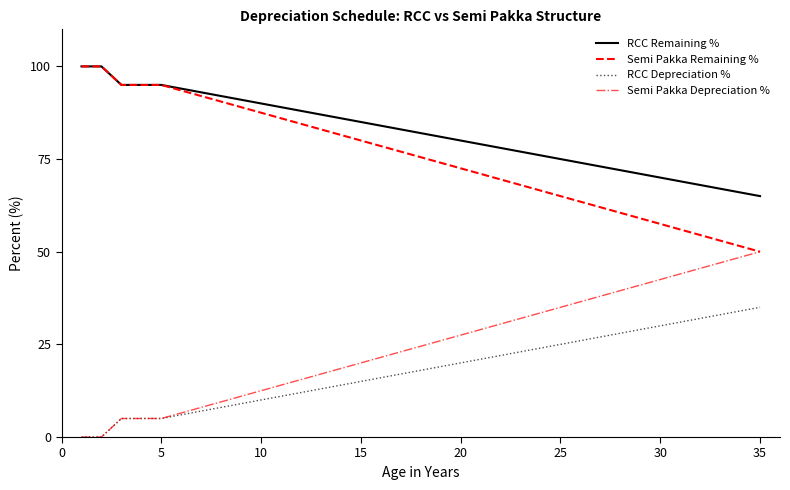

True or false: Semi Pakka Depreciation % has more than 1 interior local peaks.

False